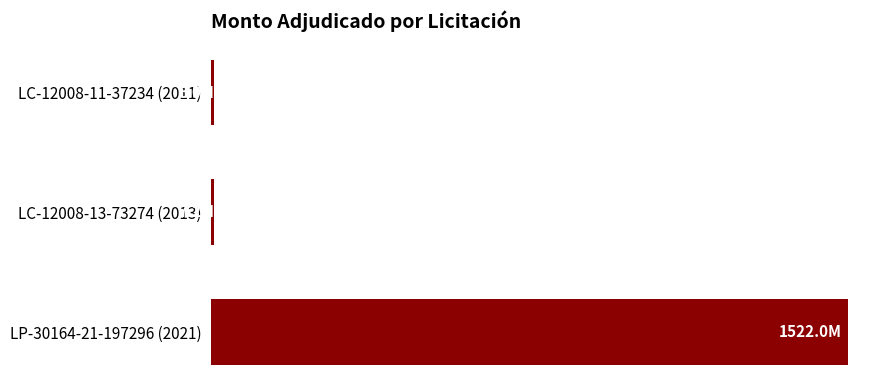

What is the difference between the maximum and minimum values?

1515997322